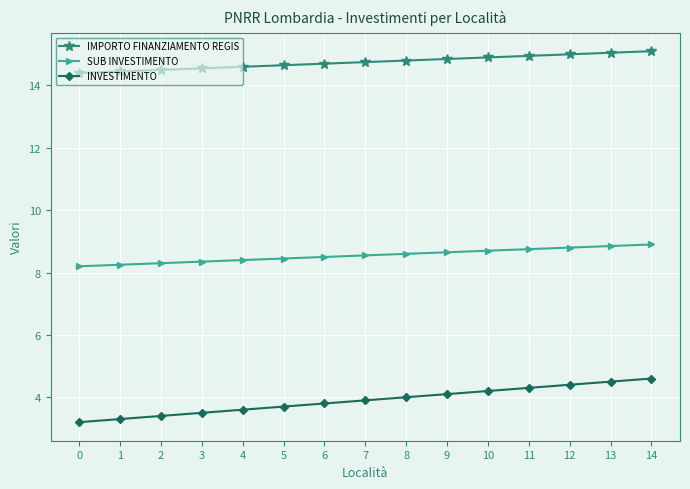

What is the maximum value shown in the chart?

15.1